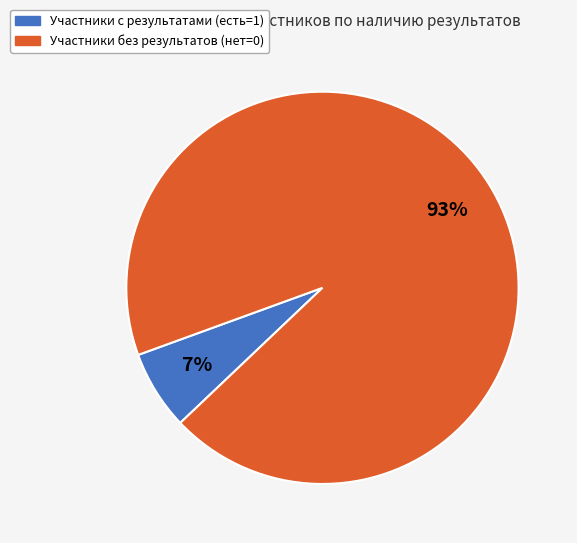

How many slices are in this pie chart?

2